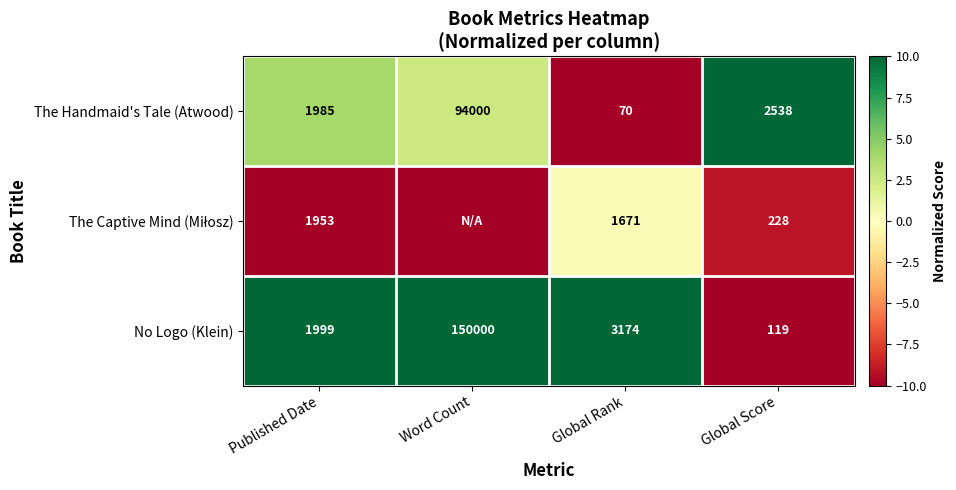

Read the No Logo (Klein) value at Global Score, to the nearest 10.

120